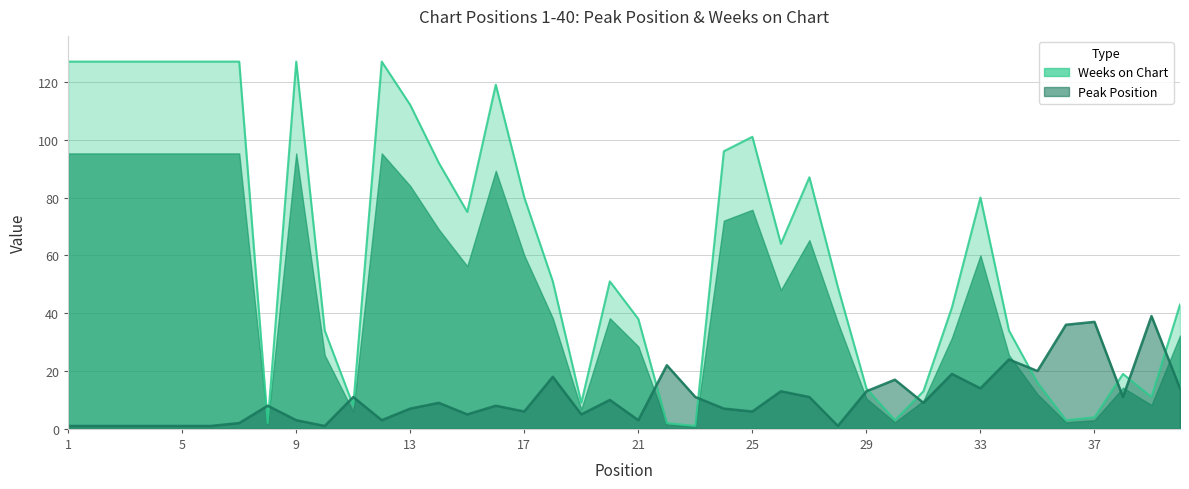

Does the chart have visible grid lines?

Yes